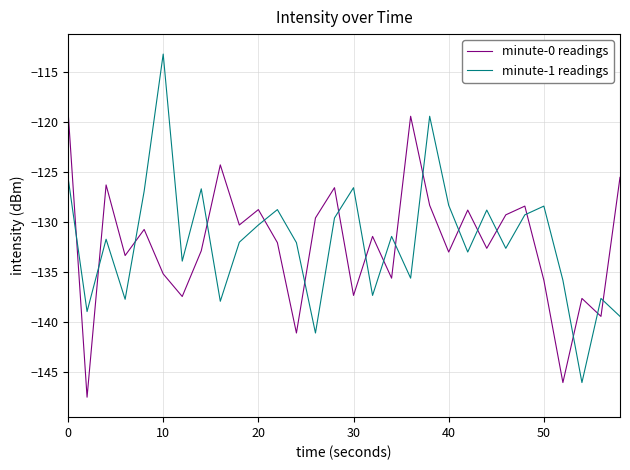

Which series has the widest spread of values?

minute-1 readings